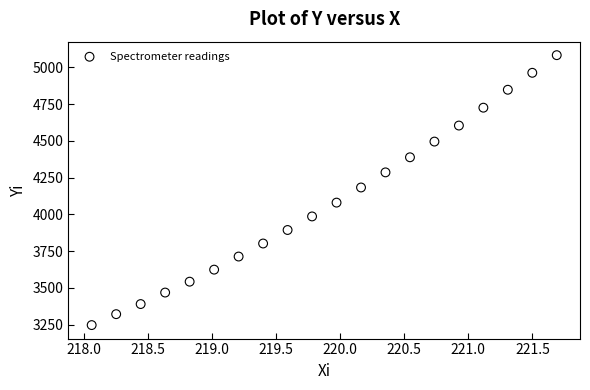

What is the range of Y values (max minus min)?

1835.9